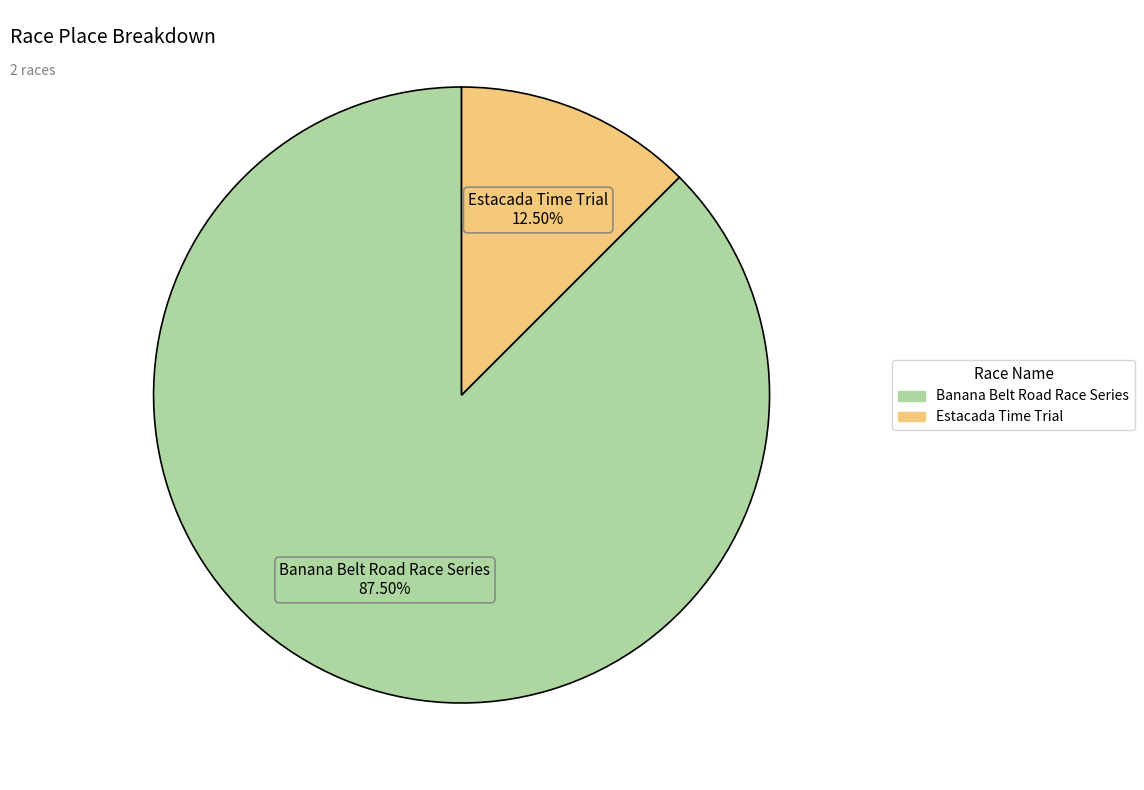

To the nearest percent, what is the difference between the largest and smallest slice percentages?

75%